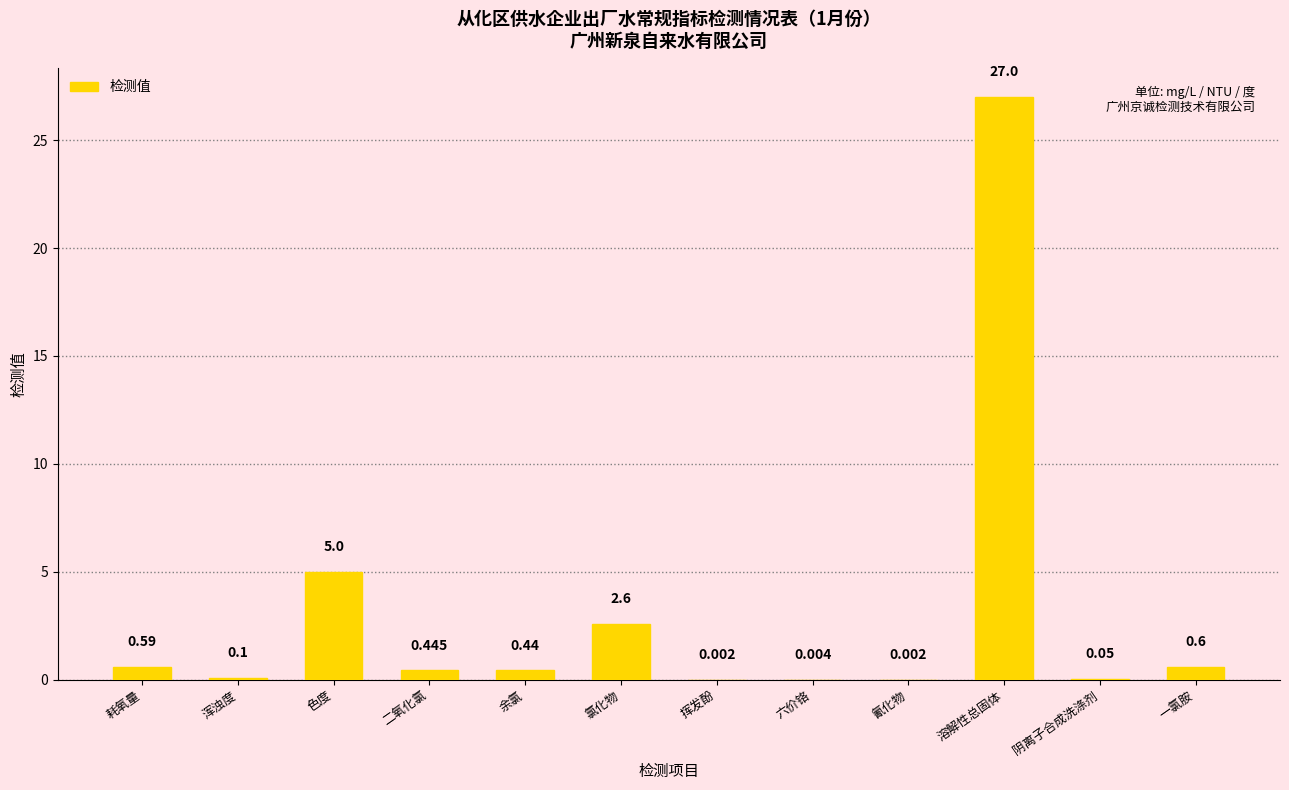

At which category does the chart reach its peak across all series?

溶解性总固体